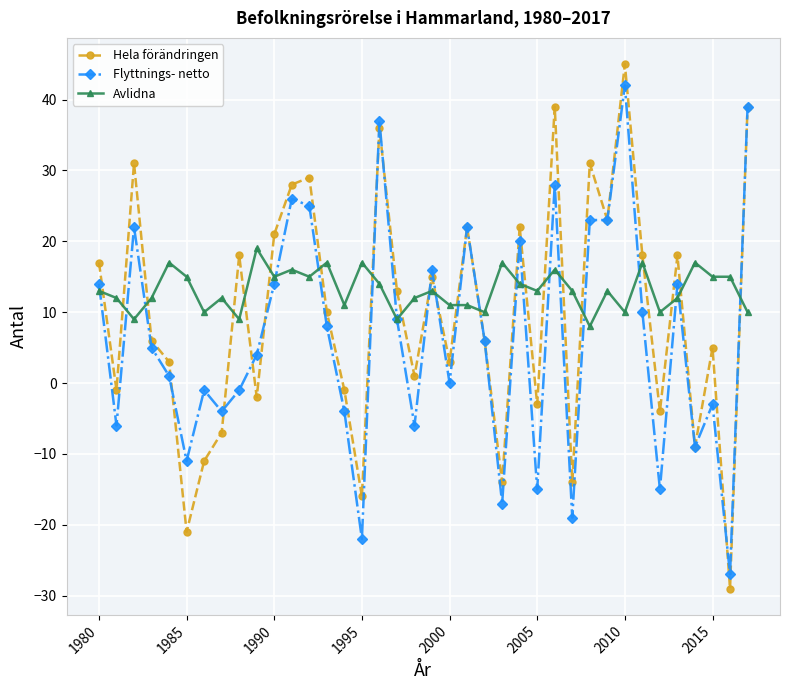

At how many categories does at least one series exceed 38?

3